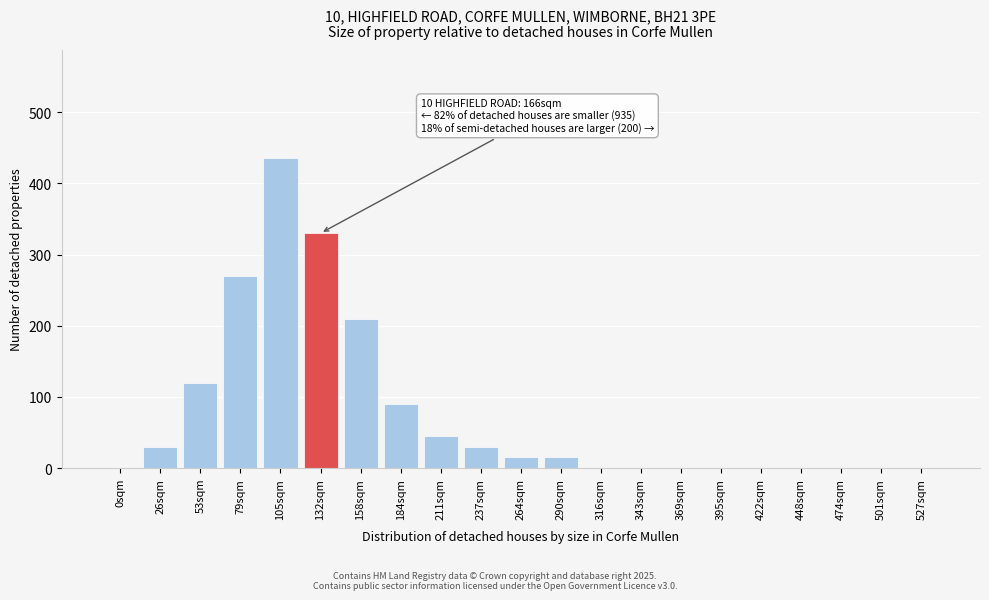

Reading left to right, list all the values displayed in this chart.

0sqm=0	26sqm=30	53sqm=120	79sqm=270	105sqm=435	132sqm=330	158sqm=210	184sqm=90	211sqm=45	237sqm=30	264sqm=15	290sqm=15	316sqm=0	343sqm=0	369sqm=0	395sqm=0	422sqm=0	448sqm=0	474sqm=0	501sqm=0	527sqm=0